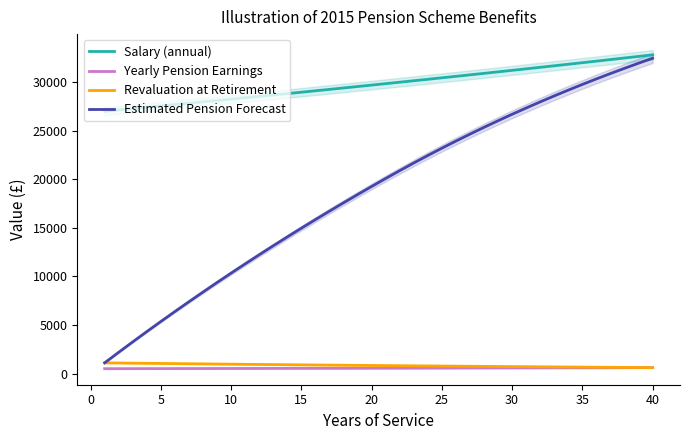

What is the maximum value for Salary (annual)?

32797.5